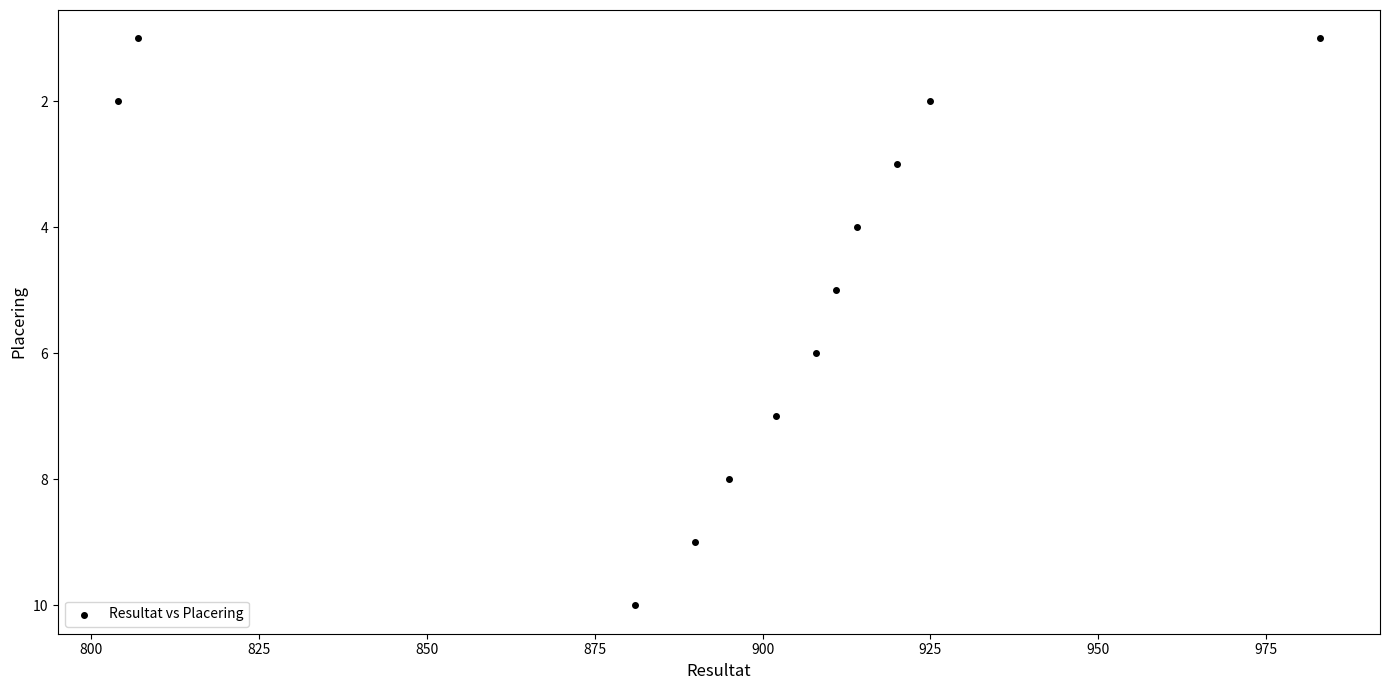

What is the range of X values (max minus min)?

179